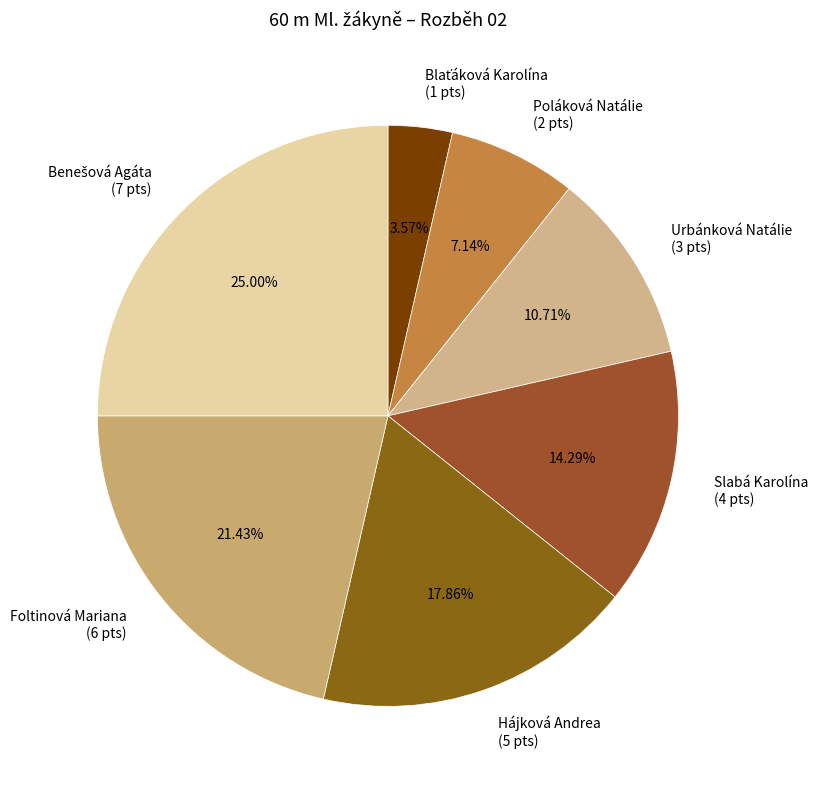

The Slabá Karolína slice represents 14% of the pie. True or false?

True